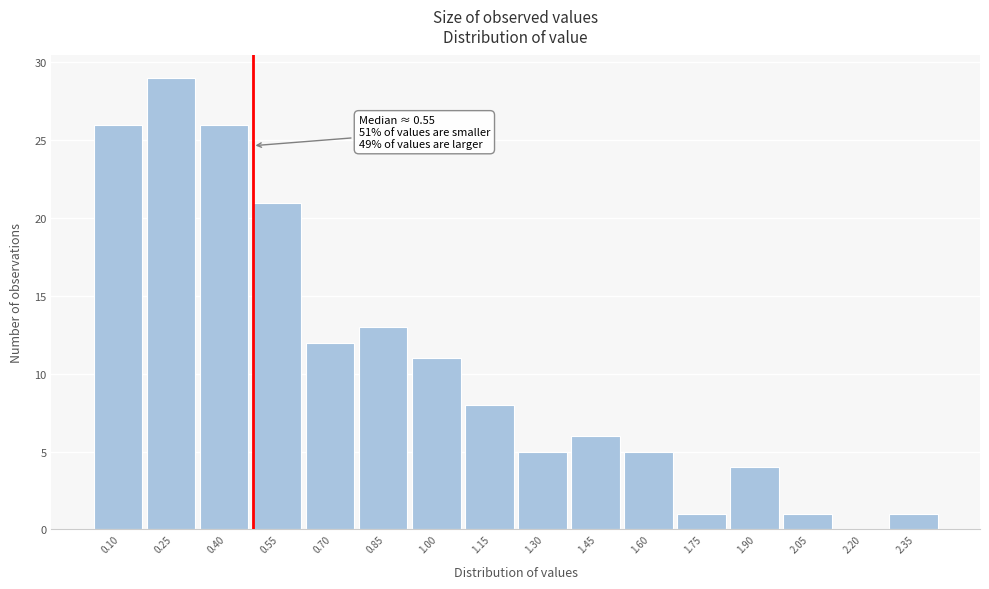

Reading left to right, extract all data points from this chart.

0.10=26	0.25=29	0.40=26	0.55=21	0.70=12	0.85=13	1.00=11	1.15=8	1.30=5	1.45=6	1.60=5	1.75=1	1.90=4	2.05=1	2.20=0	2.35=1